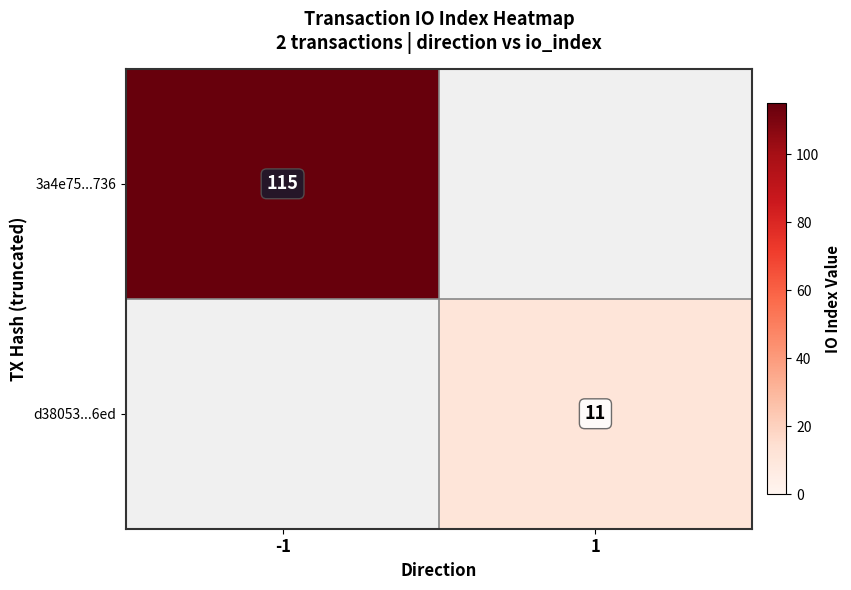

True or false: d38053...6ed has a value of 16 at 1.

False